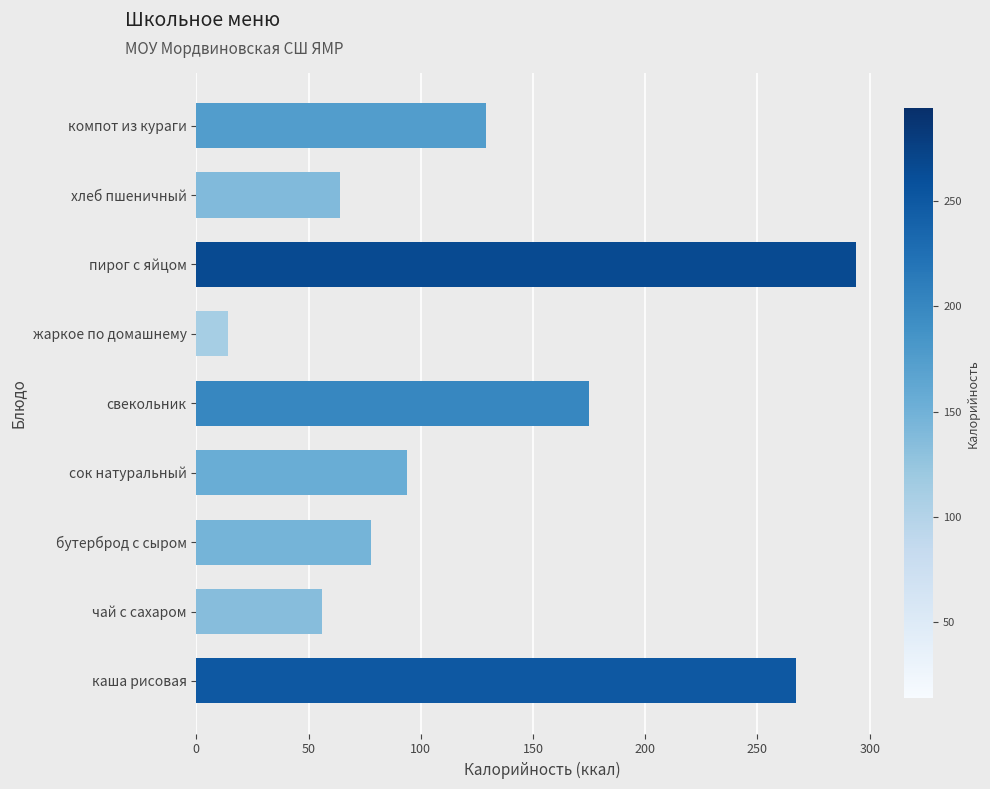

List the labels in order of value, smallest first.

жаркое по домашнему, чай с сахаром, хлеб пшеничный, бутерброд с сыром, сок натуральный, компот из кураги, свекольник, каша рисовая, пирог с яйцом